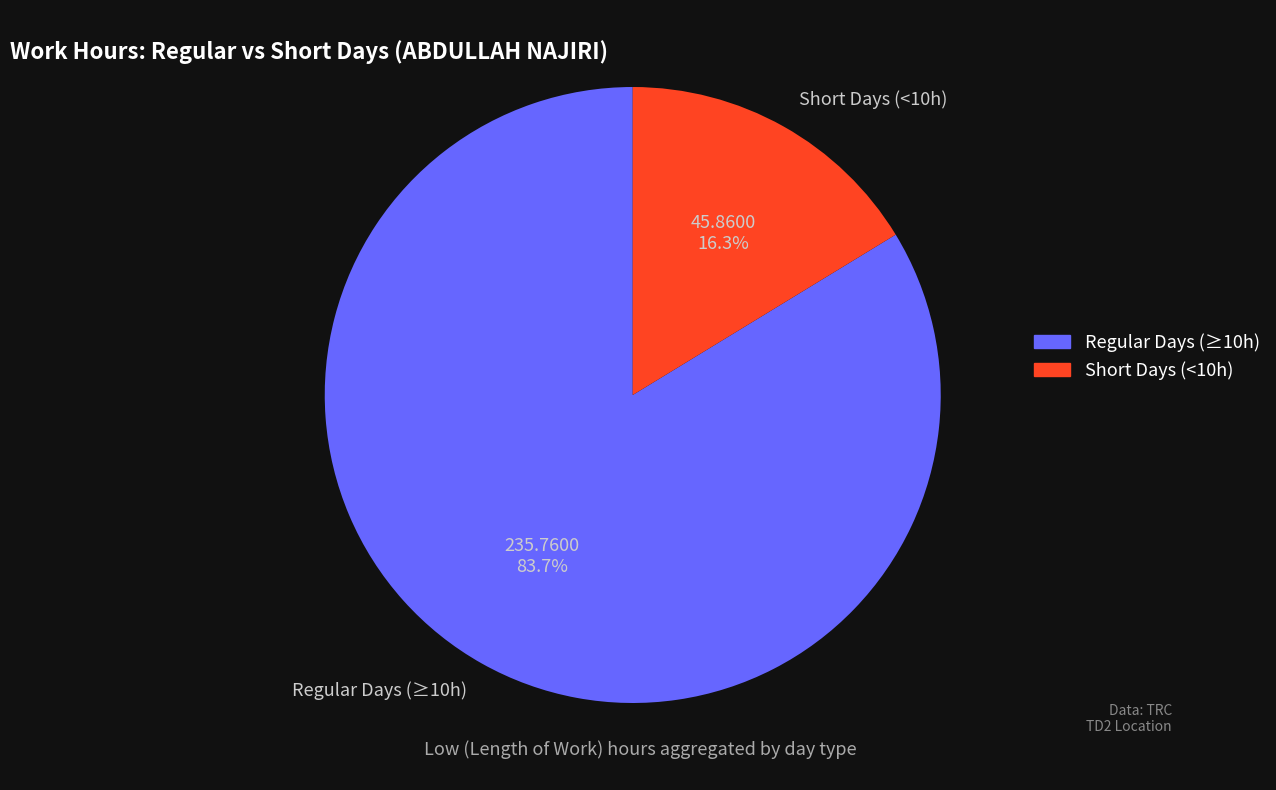

Count the number of slices in the pie.

2